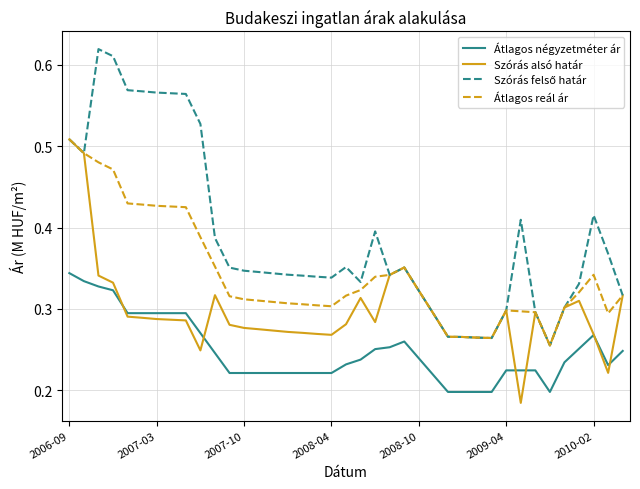

True or false: Átlagos négyzetméter ár and Átlagos reál ár cross at least once.

False